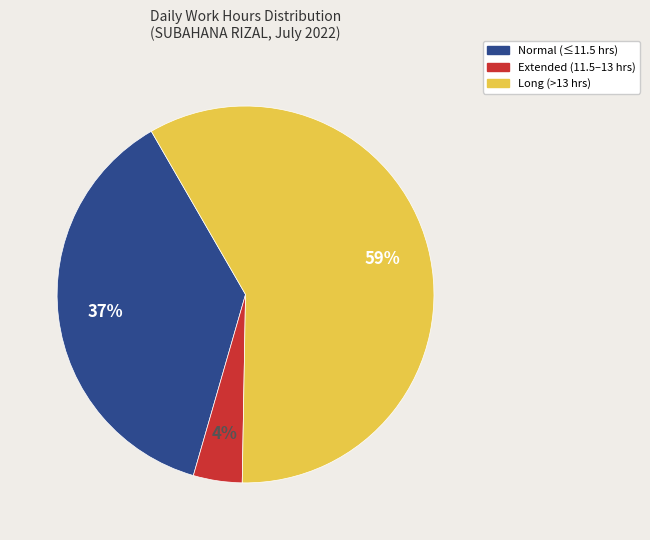

To the nearest percent, what is the average slice percentage?

33%